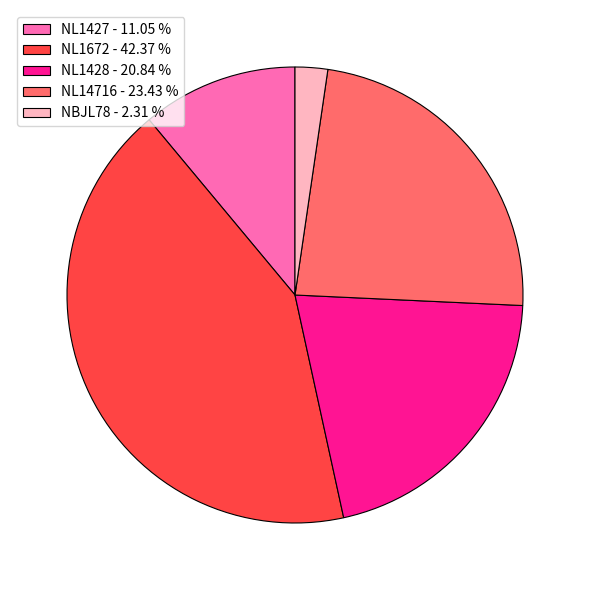

Is it true that NL14716 is 9% of the pie?

False